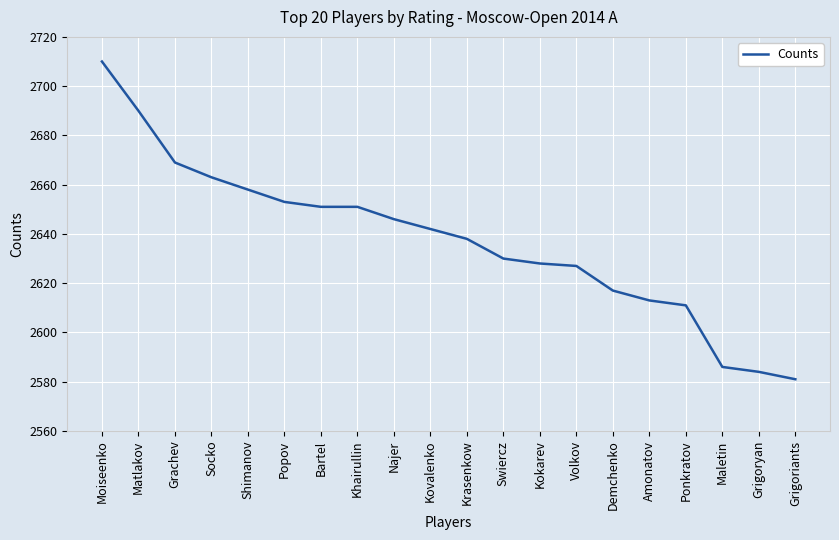

Where is the data nearest to the value 2645?

Najer